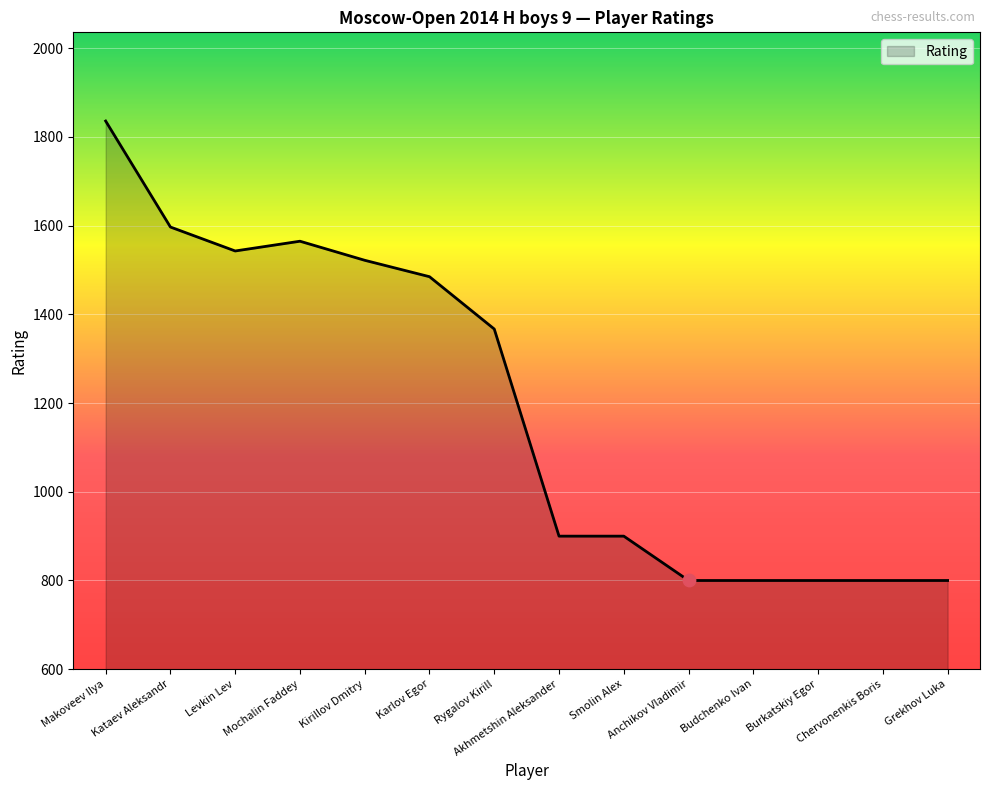

Approximately how many times larger is the value at Mochalin Faddey compared to Anchikov Vladimir?

2.0